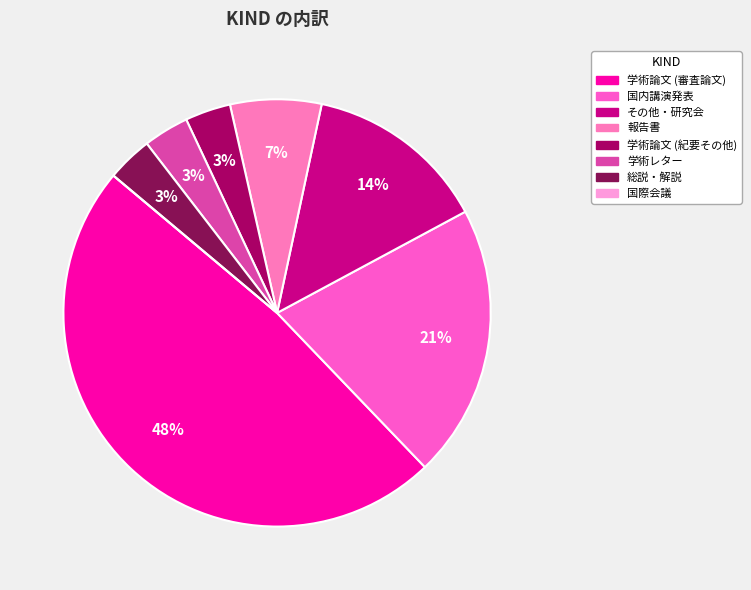

What percentage is the 学術論文 (紀要その他) slice, to the nearest percent?

3%